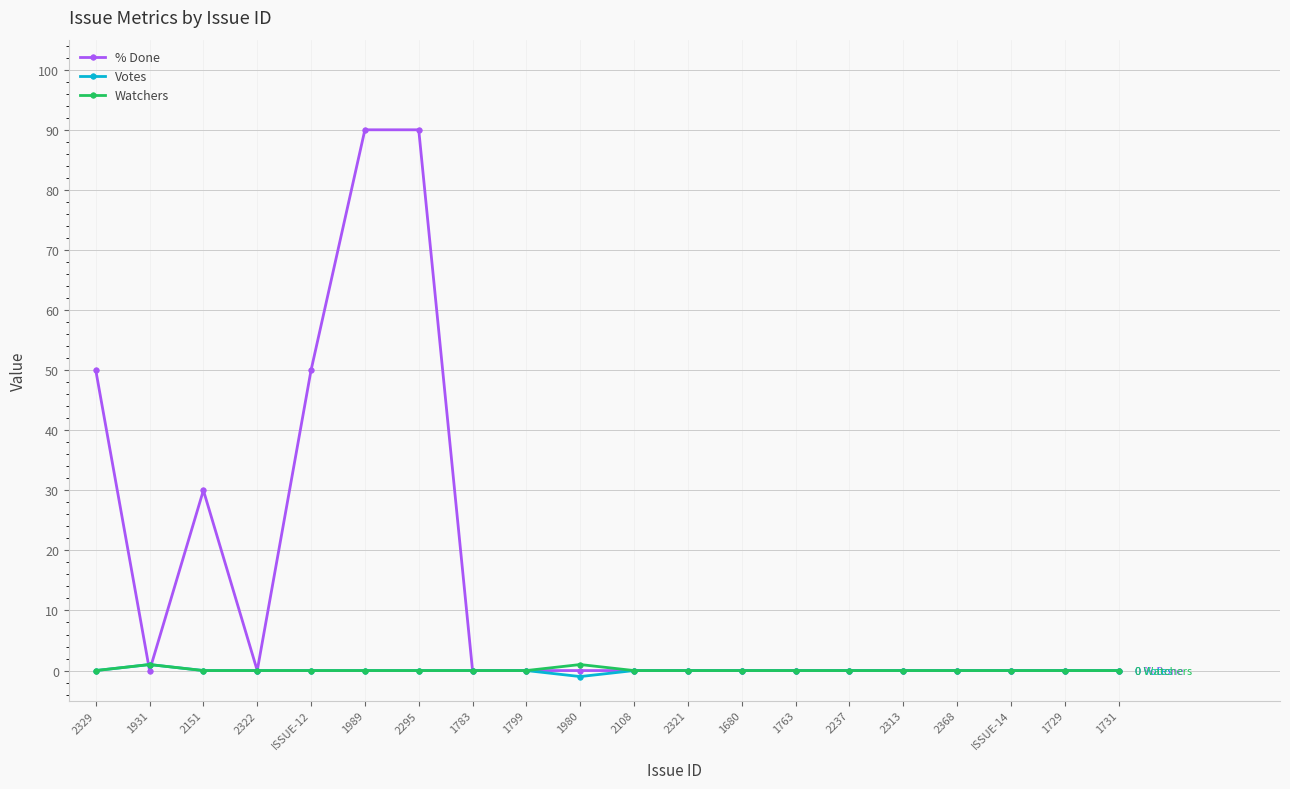

What is the difference between the highest and lowest values at 1980?

2